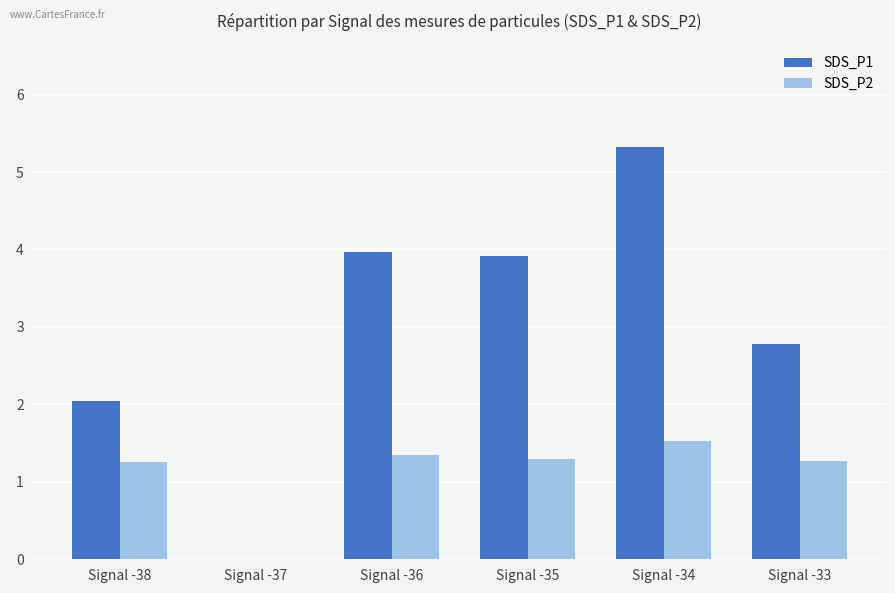

What is the average value of the SDS_P2 series?

1.1